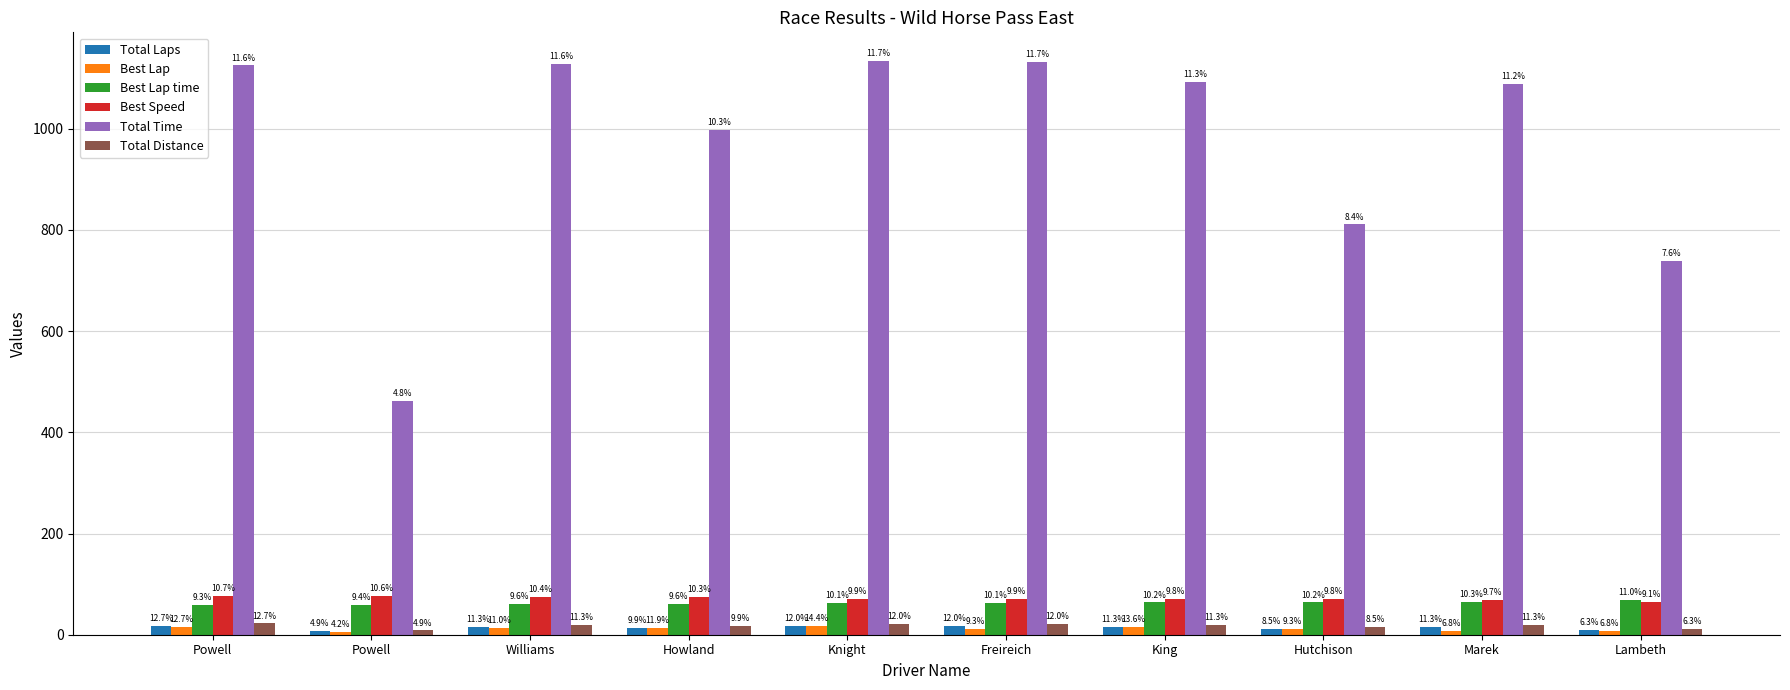

What is the difference between the second highest and second lowest values in the Total Time series?

392.0